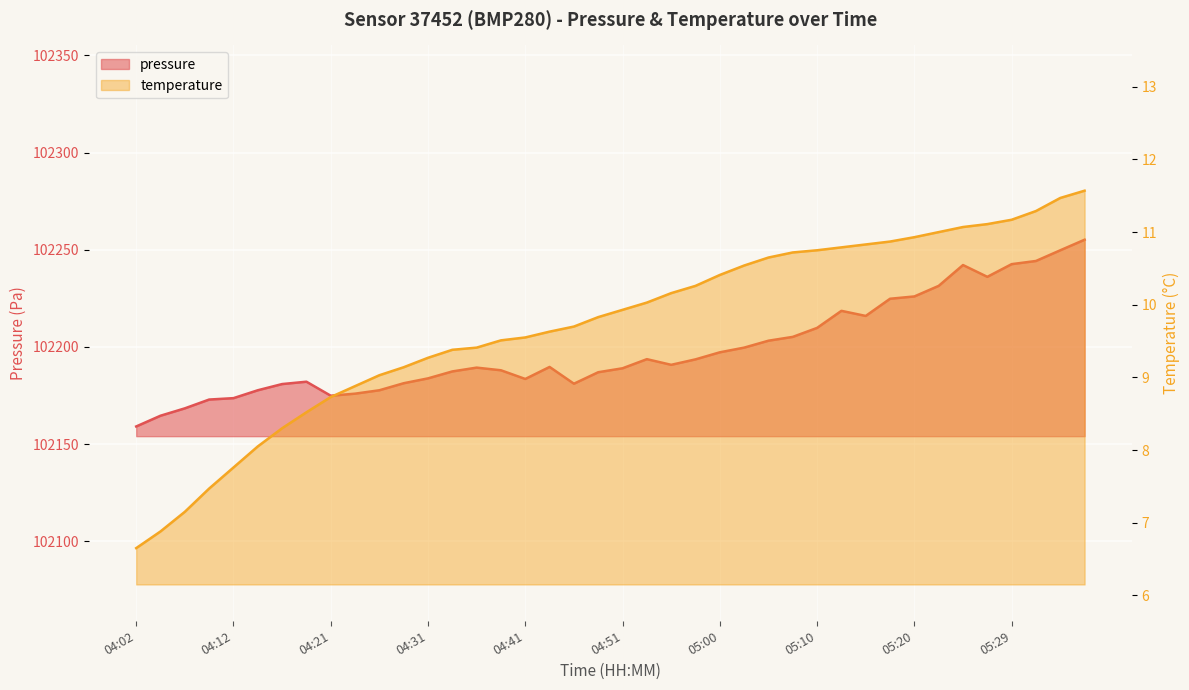

Reading left to right, extract all data points from this chart.

pressure: 04:02=102159.1	04:04=102164.6	04:07=102168.4	04:09=102172.9	04:12=102173.6	04:14=102177.7	04:17=102180.9	04:19=102182.1	04:21=102174.9	04:24=102175.9	04:26=102177.7	04:29=102181.3	04:31=102183.8	04:34=102187.4	04:36=102189.3	04:38=102188.0	04:41=102183.5	04:43=102189.7	04:46=102181.1	04:48=102187.0	04:51=102189.0	04:53=102193.7	04:55=102190.8	04:58=102193.6	05:00=102197.2	05:03=102199.6	05:05=102203.2	05:08=102205.2	05:10=102209.8	05:12=102218.6	05:15=102215.9	05:17=102224.8	05:20=102226.0	05:22=102231.4	05:25=102242.1	05:27=102236.1	05:29=102242.6	05:32=102244.2	05:34=102249.7	05:37=102255.2
temperature: 04:02=6.7	04:04=6.9	04:07=7.2	04:09=7.5	04:12=7.8	04:14=8.1	04:17=8.3	04:19=8.5	04:21=8.7	04:24=8.9	04:26=9.0	04:29=9.1	04:31=9.3	04:34=9.4	04:36=9.4	04:38=9.5	04:41=9.6	04:43=9.6	04:46=9.7	04:48=9.8	04:51=9.9	04:53=10.0	04:55=10.2	04:58=10.3	05:00=10.4	05:03=10.5	05:05=10.7	05:08=10.7	05:10=10.8	05:12=10.8	05:15=10.8	05:17=10.9	05:20=10.9	05:22=11.0	05:25=11.1	05:27=11.1	05:29=11.2	05:32=11.3	05:34=11.5	05:37=11.6